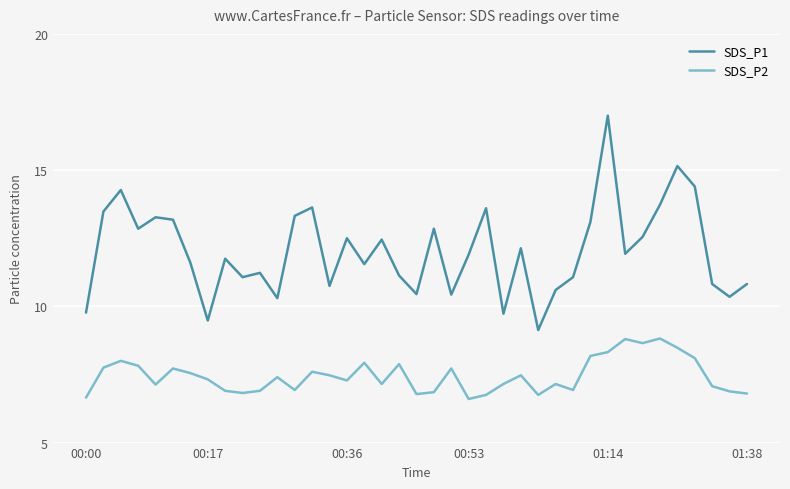

Which series has the widest spread of values?

SDS_P1